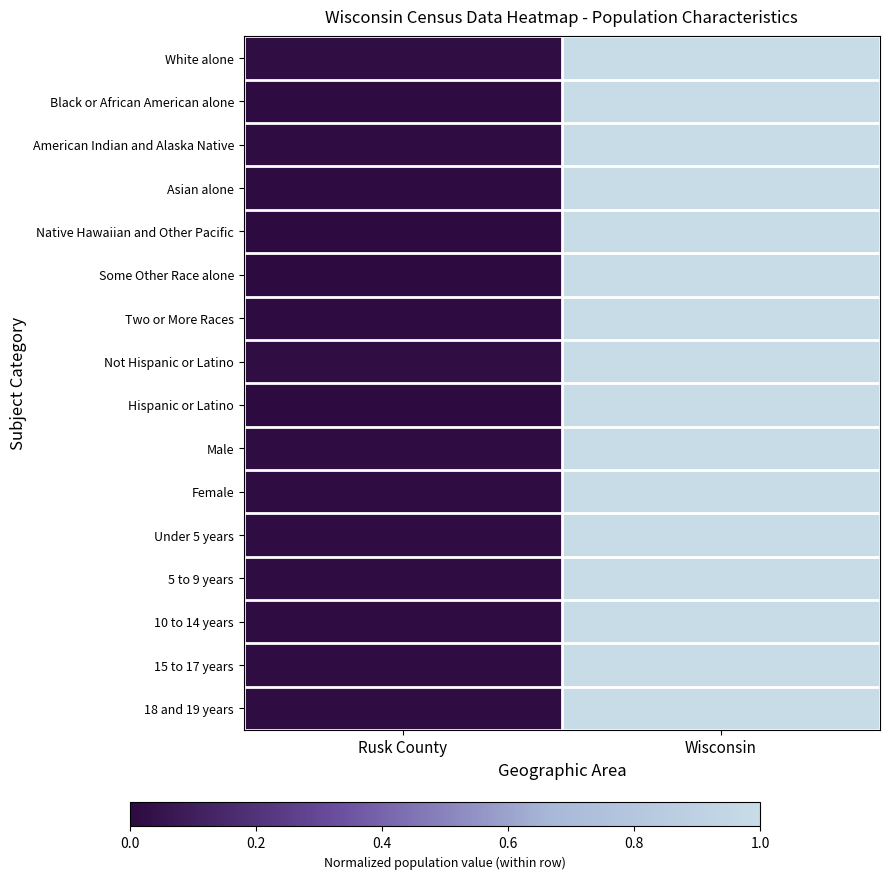

Reading left to right, what are all the values shown in this chart?

White alone: Rusk County=0.0	Wisconsin=1.0
Black or African American alone: Rusk County=0.0	Wisconsin=1.0
American Indian and Alaska Native: Rusk County=0.0	Wisconsin=1.0
Asian alone: Rusk County=0.0	Wisconsin=1.0
Native Hawaiian and Other Pacific: Rusk County=0.0	Wisconsin=1.0
Some Other Race alone: Rusk County=0.0	Wisconsin=1.0
Two or More Races: Rusk County=0.0	Wisconsin=1.0
Not Hispanic or Latino: Rusk County=0.0	Wisconsin=1.0
Hispanic or Latino: Rusk County=0.0	Wisconsin=1.0
Male: Rusk County=0.0	Wisconsin=1.0
Female: Rusk County=0.0	Wisconsin=1.0
Under 5 years: Rusk County=0.0	Wisconsin=1.0
5 to 9 years: Rusk County=0.0	Wisconsin=1.0
10 to 14 years: Rusk County=0.0	Wisconsin=1.0
15 to 17 years: Rusk County=0.0	Wisconsin=1.0
18 and 19 years: Rusk County=0.0	Wisconsin=1.0